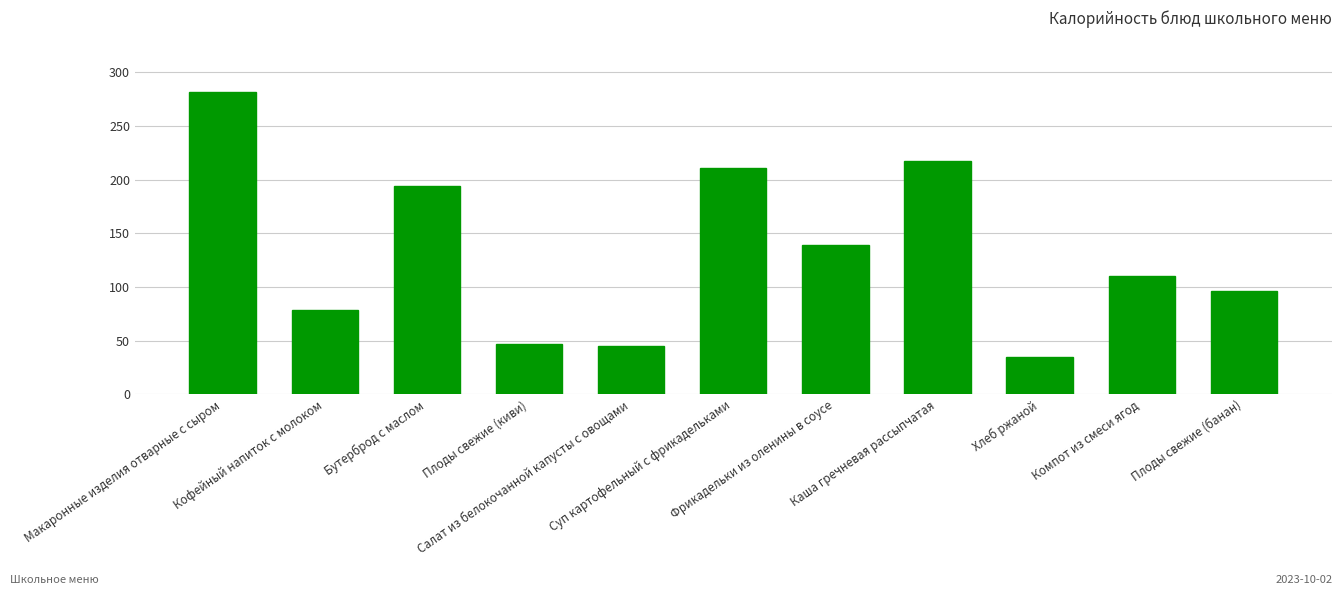

What is the smallest value displayed?

34.8